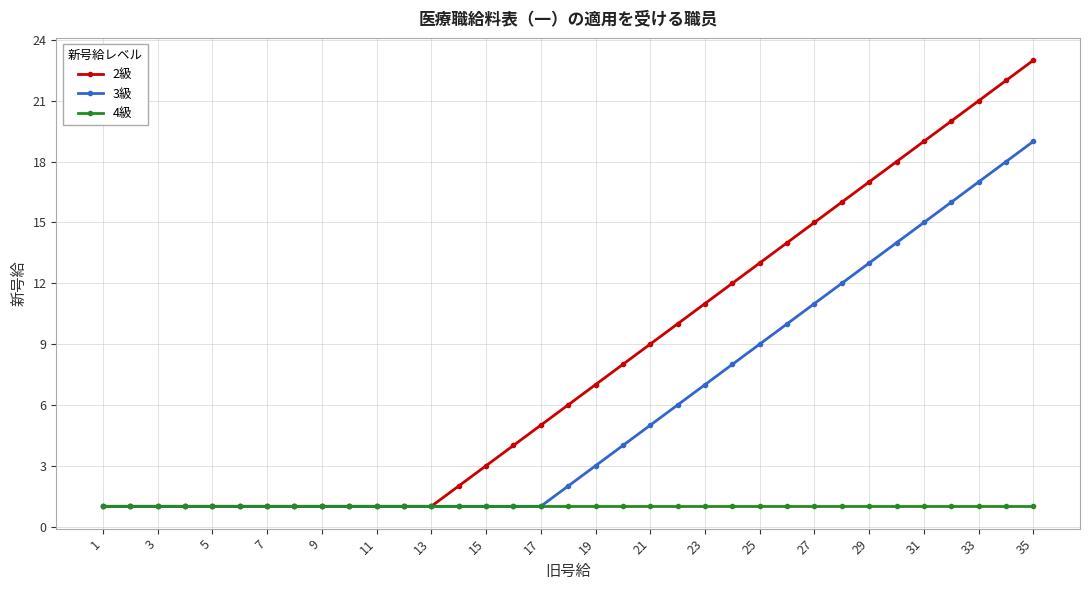

List the series in order of their peak value, lowest first.

4級, 3級, 2級